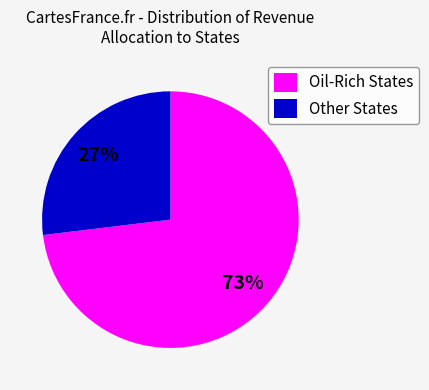

Is it true that Oil-Rich States is 79% of the pie?

False